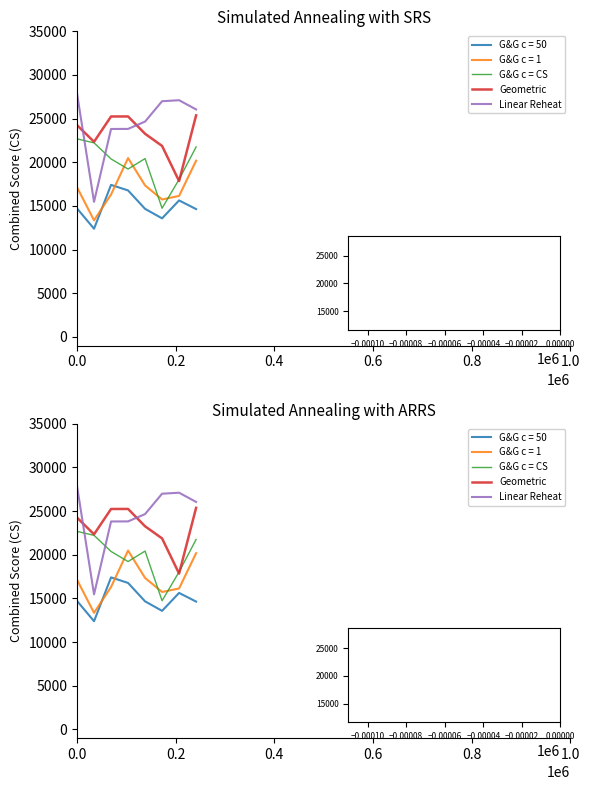

Does the chart display data point markers on the line(s)?

No